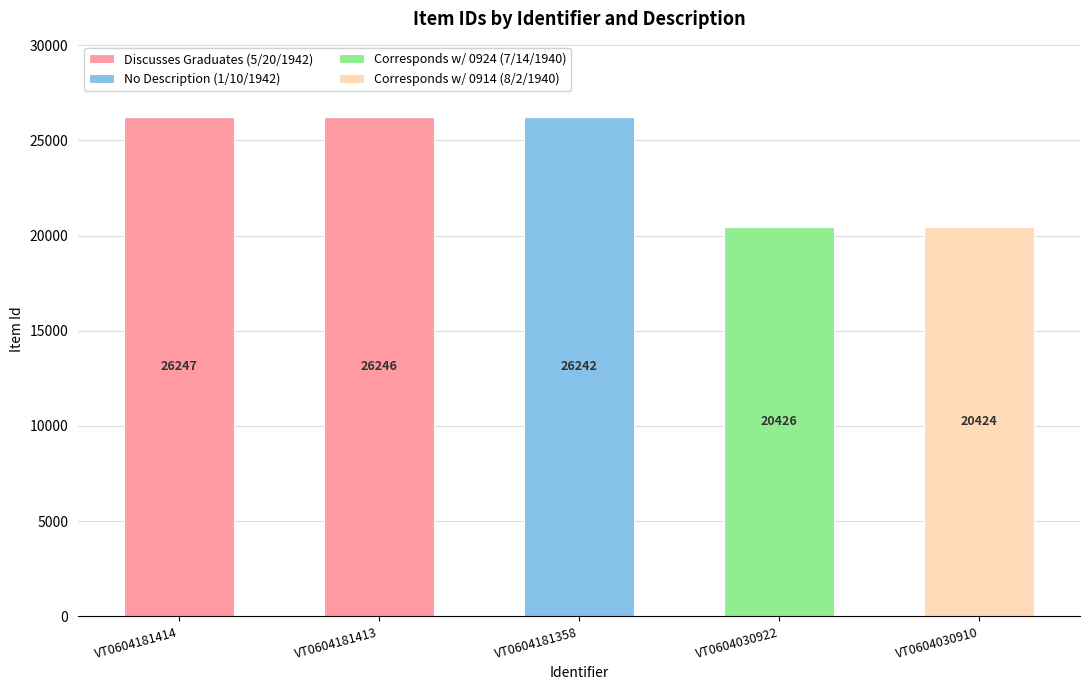

What is the total value across all series at VT0604181358?

26242